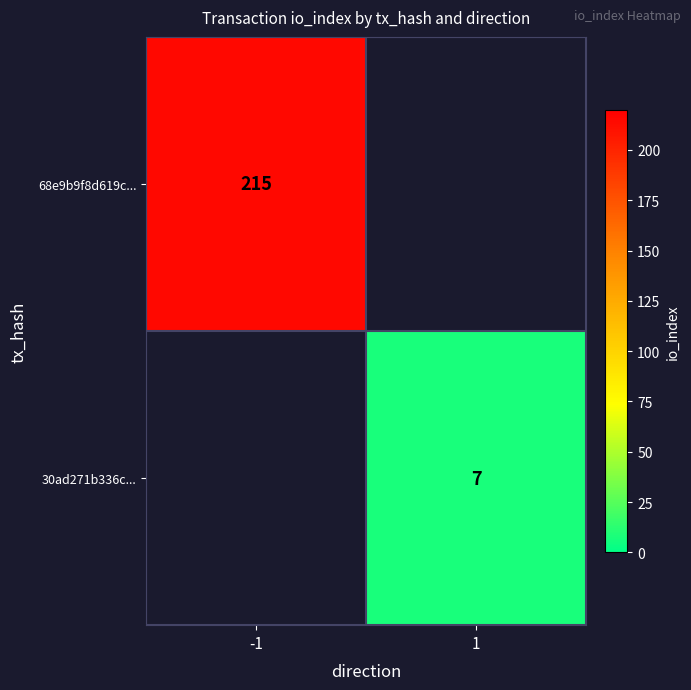

True or false: 68e9b9f8d619c... has a value of 215 at -1.

True